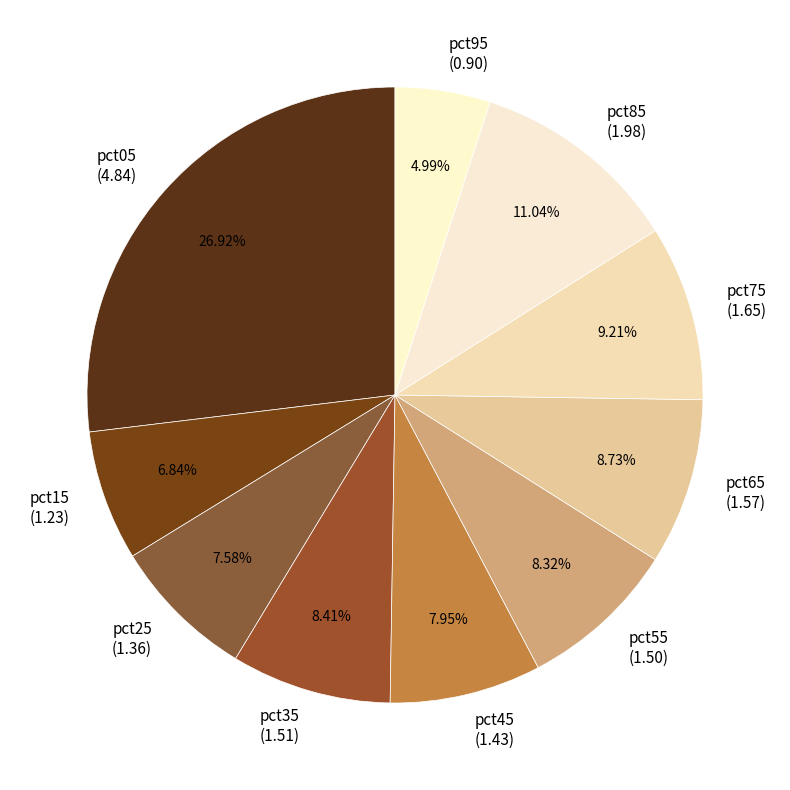

Approximately how many times larger is the value at pct65 (1.57) compared to pct35 (1.51)?

1.0